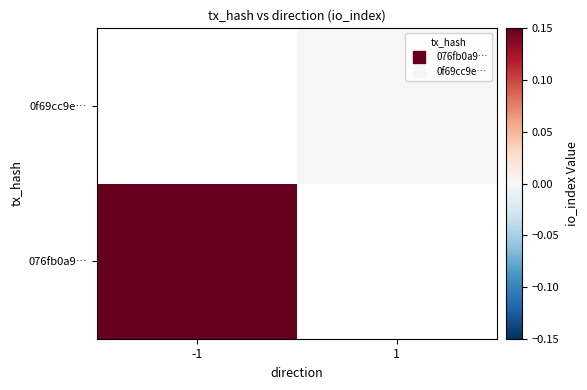

Where is 076fb0a9… nearest to the value 1?

-1